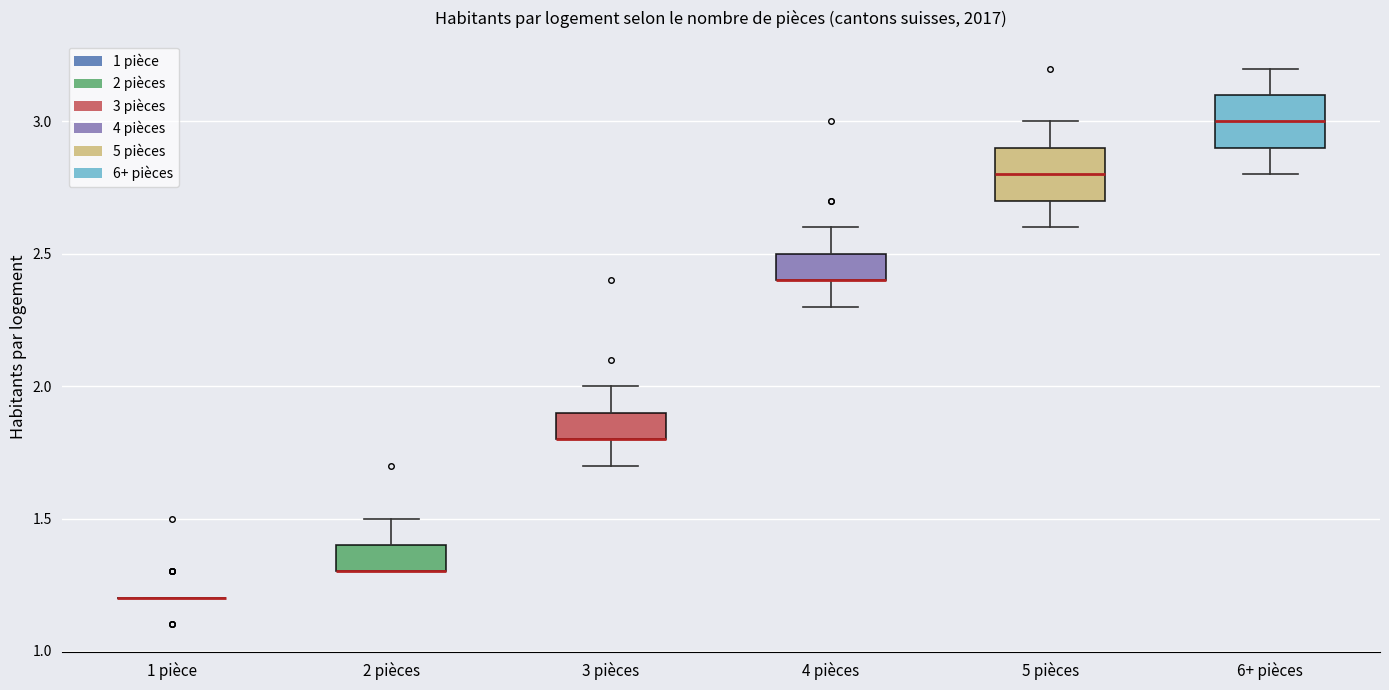

Reading left to right, transcribe this box plot: for each box, give where its median line is, the range the box spans, and where its two whiskers end, as read against the y-axis. The values are not printed on the chart, so give them approximately, as read against the axis.

1 pièce: box collapsed to a line at 1.2, whiskers 1.2 to 1.2
2 pièces: median 1.3 (drawn on the box's lower edge), box 1.3 to 1.4, whiskers 1.3 to 1.5
3 pièces: median 1.8 (drawn on the box's lower edge), box 1.8 to 1.9, whiskers 1.7 to 2.0
4 pièces: median 2.4 (drawn on the box's lower edge), box 2.4 to 2.5, whiskers 2.3 to 2.6
5 pièces: median 2.8, box 2.7 to 2.9, whiskers 2.6 to 3.0
6+ pièces: median 3.0, box 2.9 to 3.1, whiskers 2.8 to 3.2